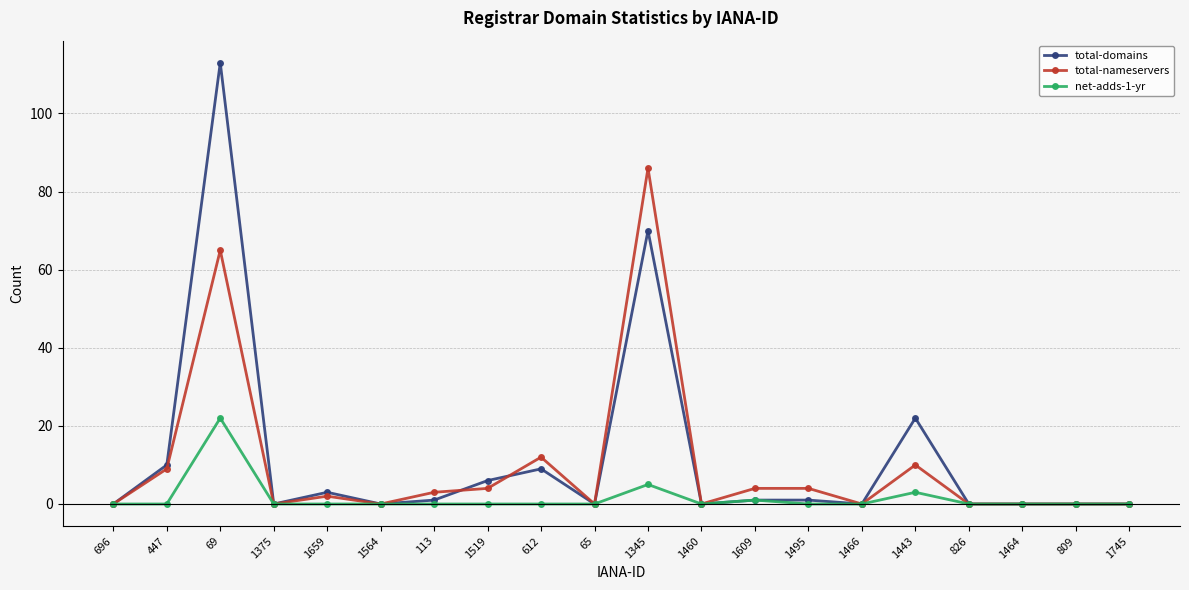

What is the average value of the total-domains series?

12